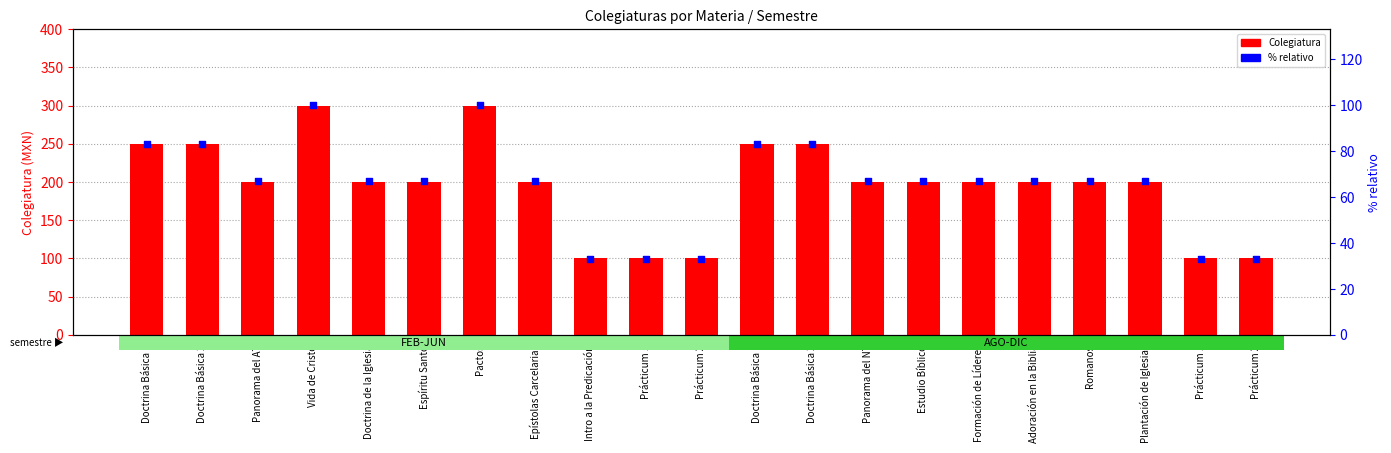

At which category is the sum across all series the highest?

Vida de Cristo